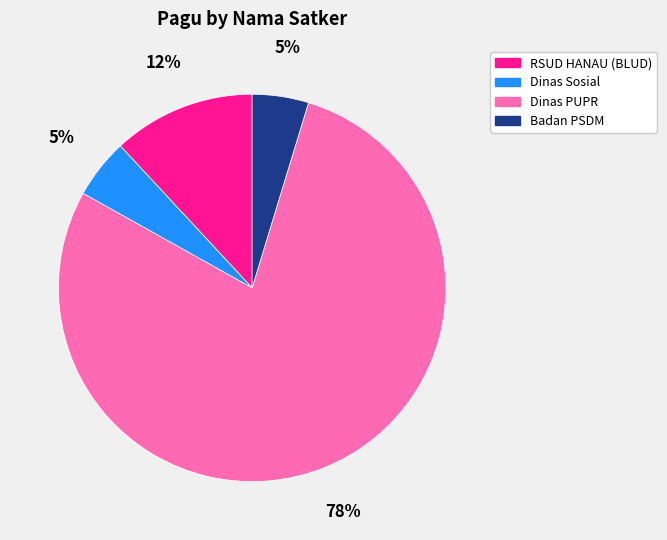

Does any single category account for the majority?

Yes